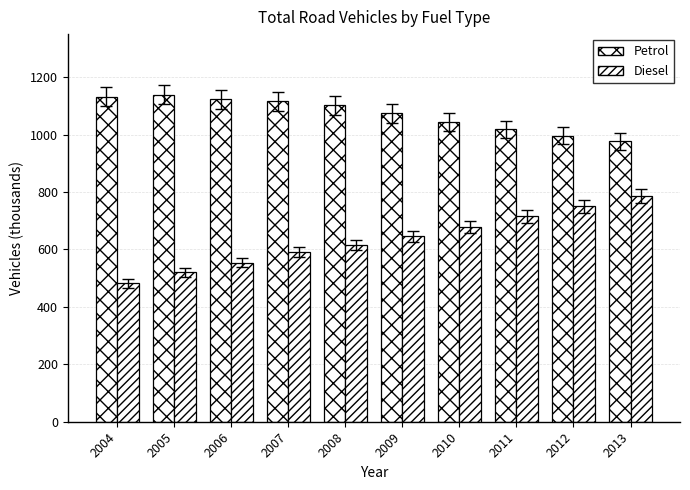

Are the bars grouped side by side (vs. stacked)?

Yes